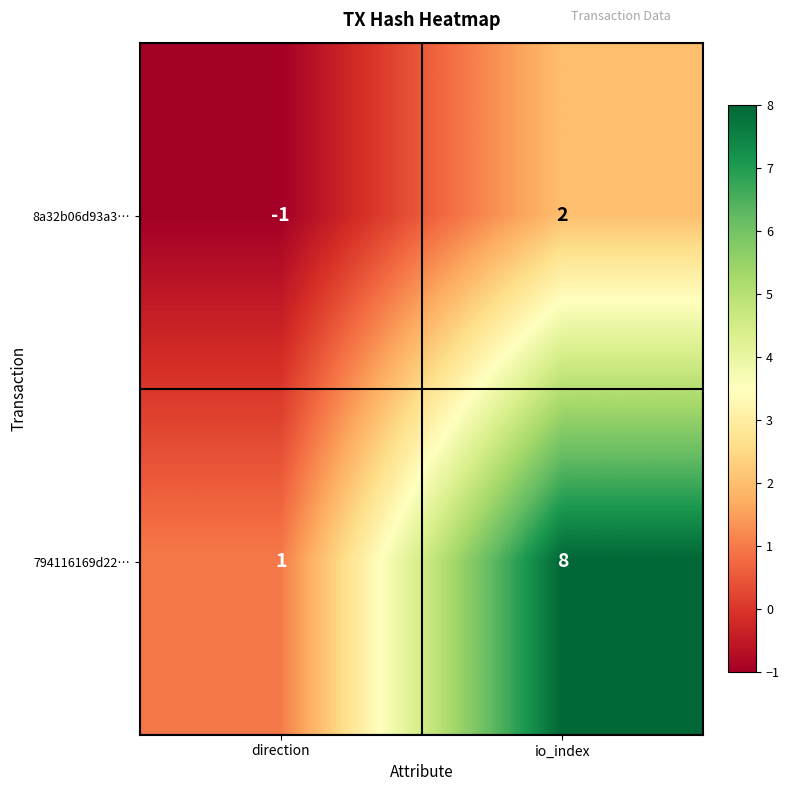

At how many categories does at least one series exceed 0?

2